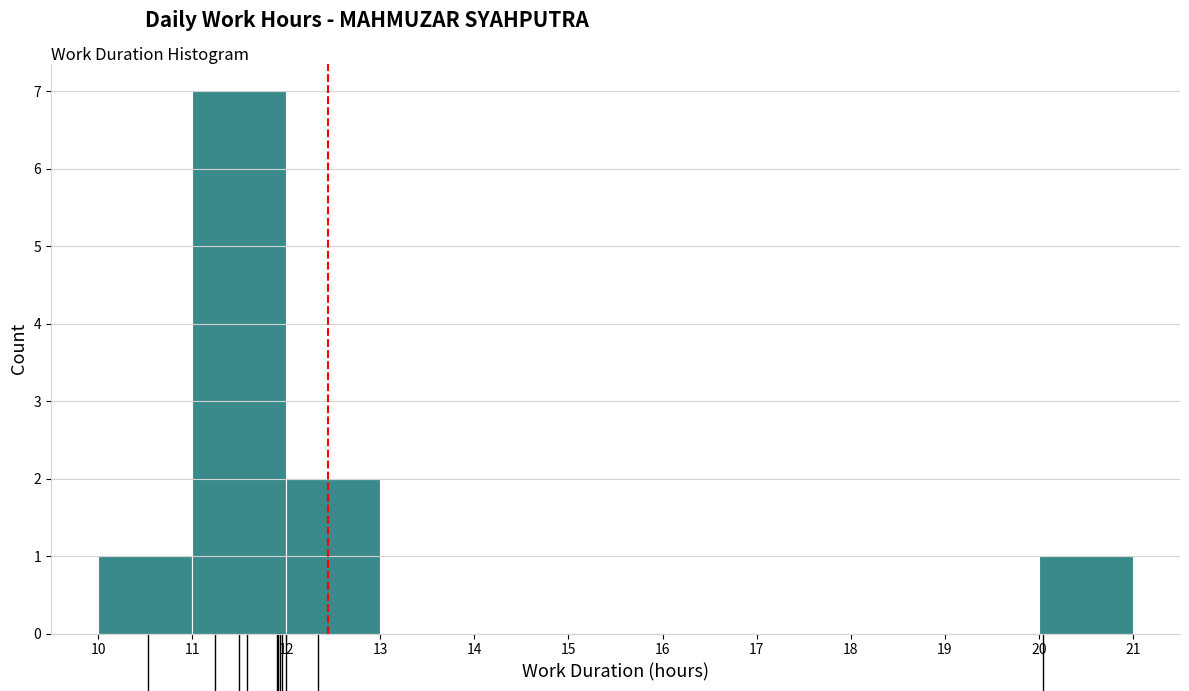

What is the height of the bar covering 12 to 13 on the x-axis? The values are not printed on the chart, so give them approximately, as read against the axis.

2